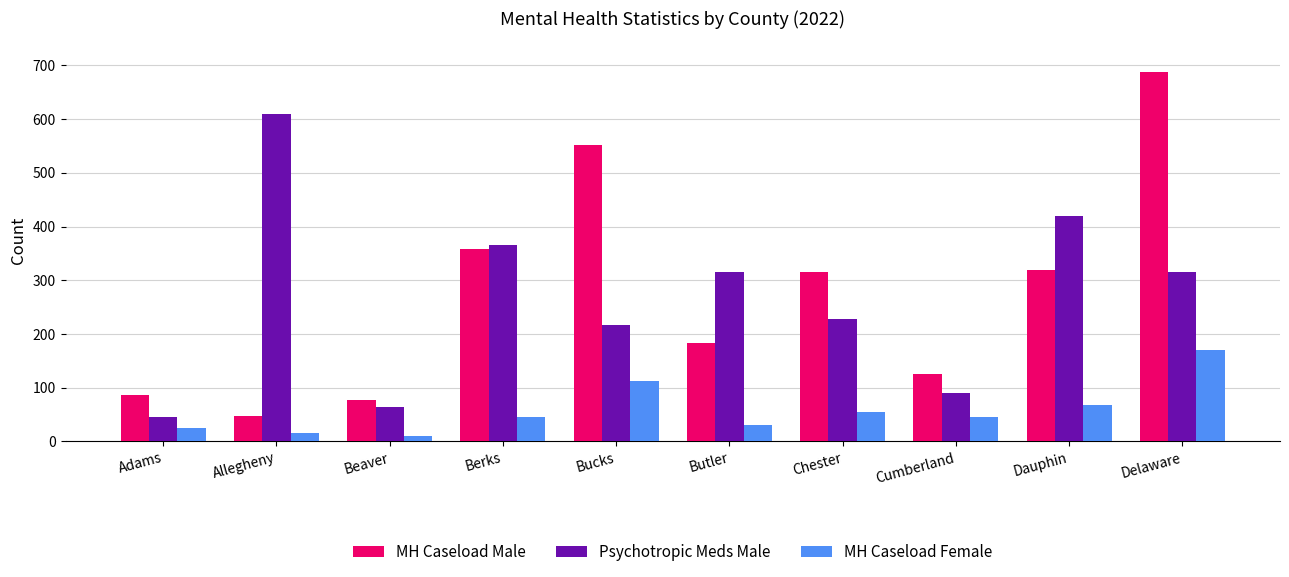

What position from the right is Adams?

10